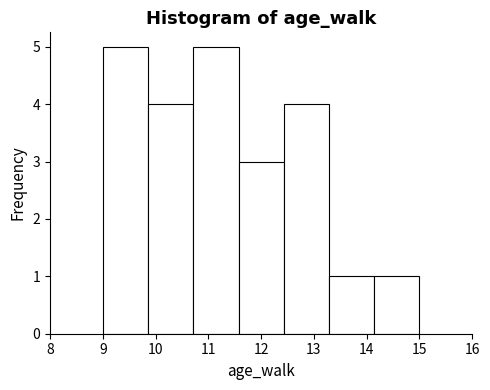

Reading left to right, list every bar in this chart as the range it spans on the x-axis followed by its height. Neither the bar edges nor the heights are printed on the chart, so give them approximately, as read against the axes.

9.0 to 9.9: 5
9.9 to 10.7: 4
10.7 to 11.6: 5
11.6 to 12.4: 3
12.4 to 13.3: 4
13.3 to 14.1: 1
14.1 to 15.0: 1